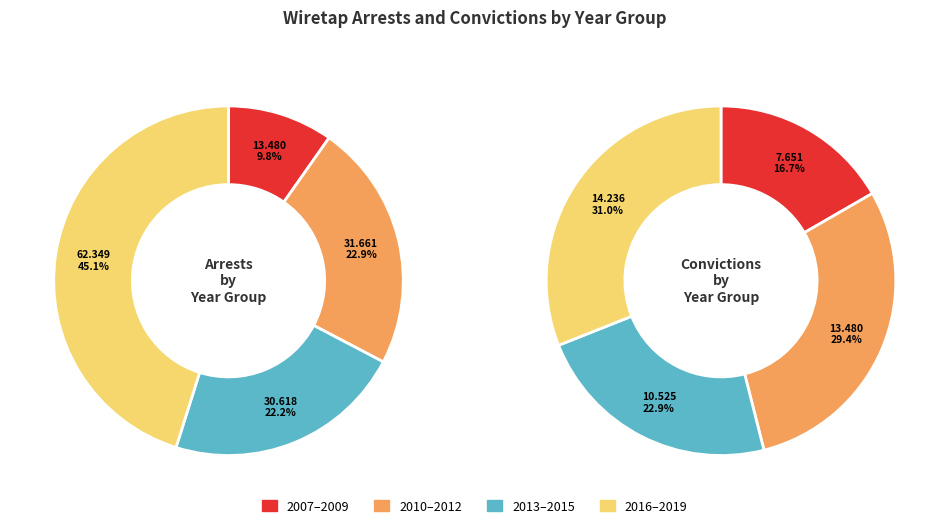

Does 2007 account for over 50% of the chart?

No